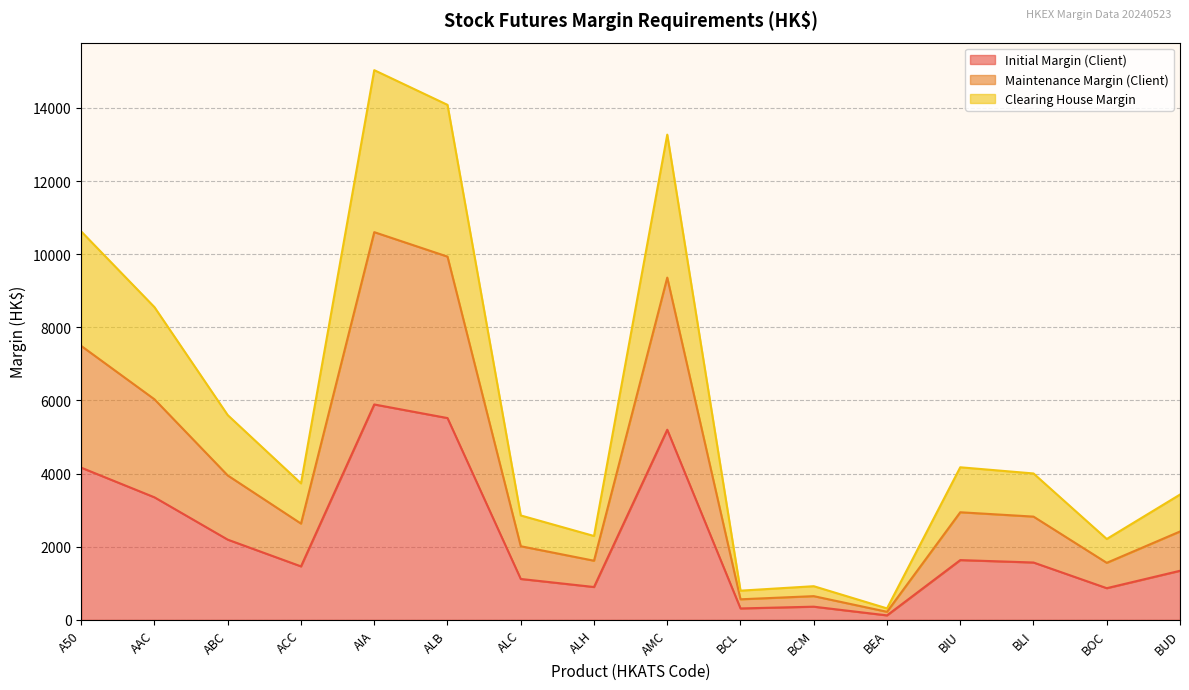

At which category is the sum across all series the highest?

AIA